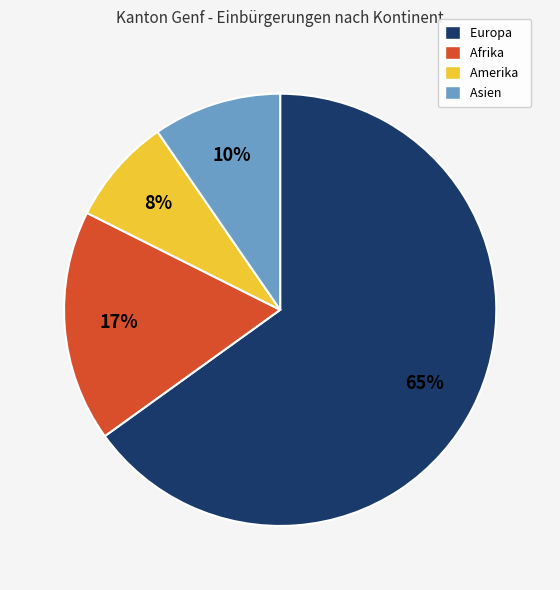

Is it true that Europa is 56% of the pie?

False